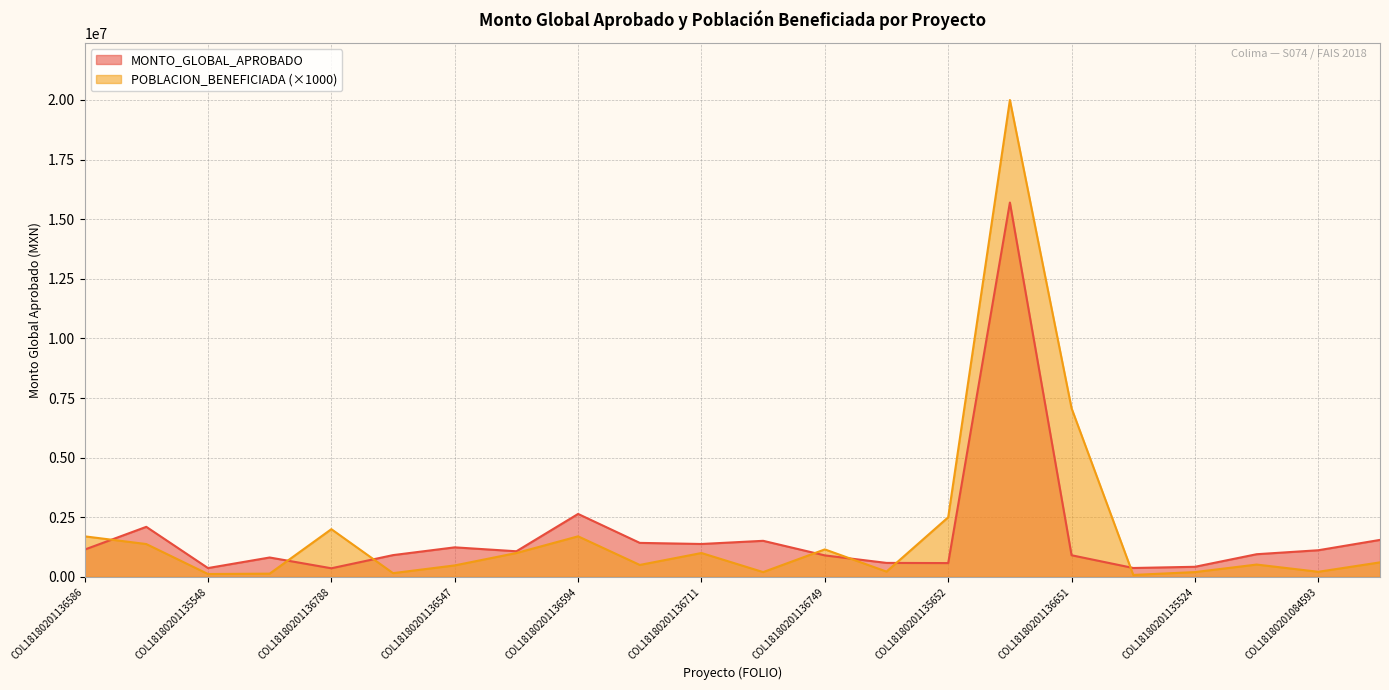

What is the value of the POBLACION_BENEFICIADA point at the 5th from the left?

2000000.0